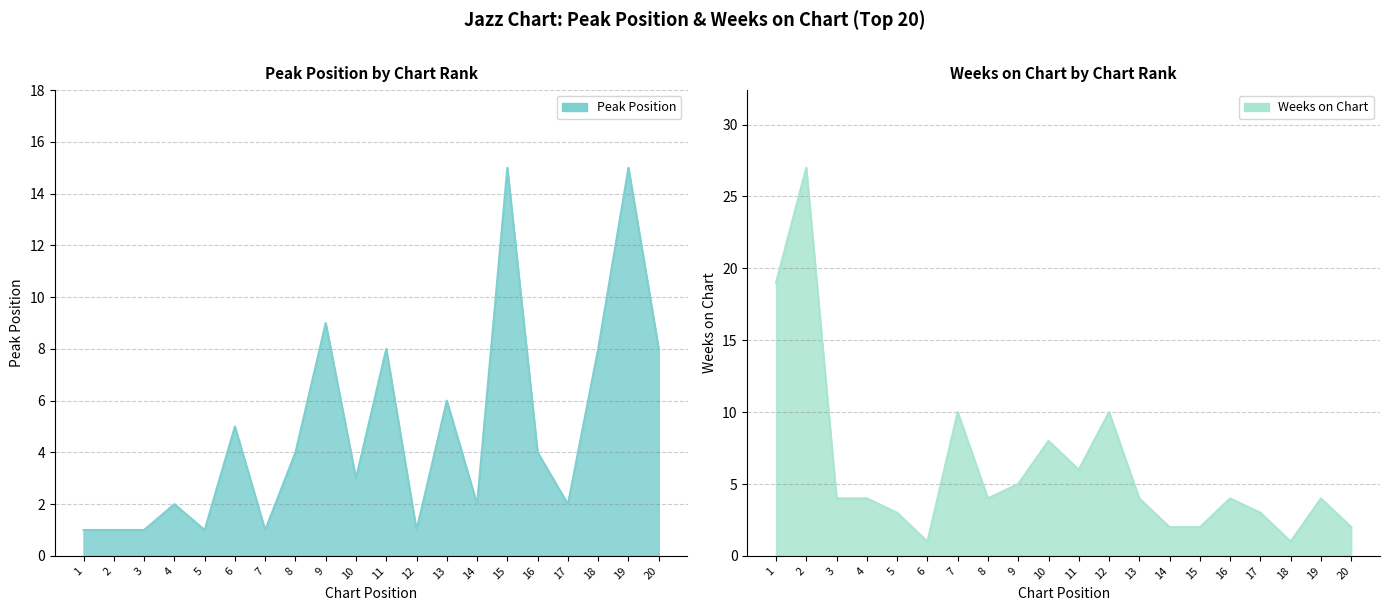

How many lines are shown in the chart?

2